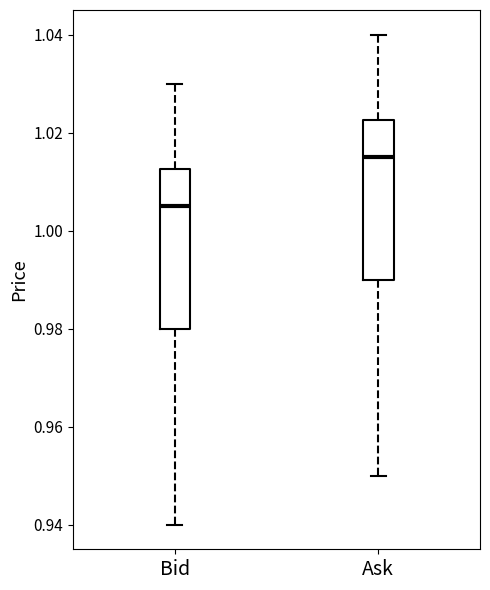

Which box's median line is the lowest?

Bid